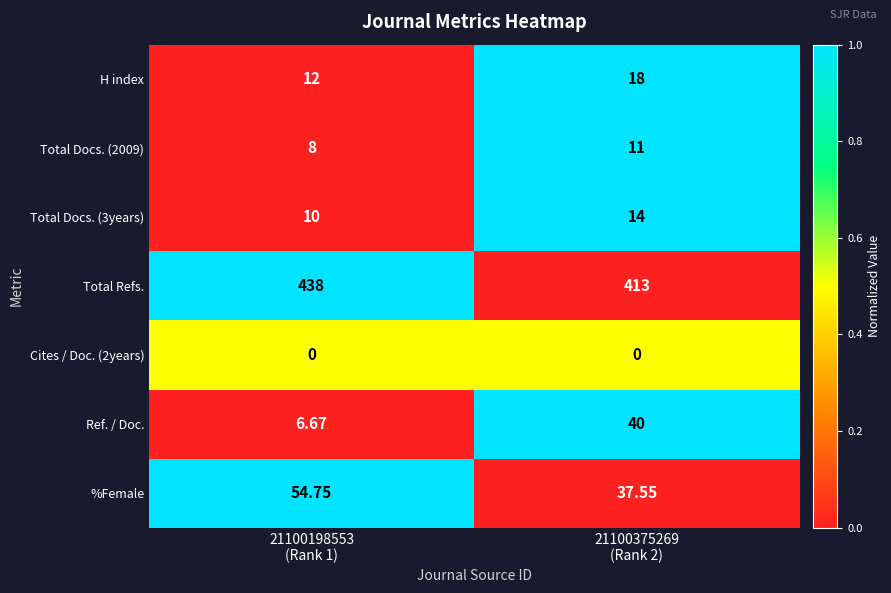

Which series has the largest range (max minus min)?

Ref. / Doc.